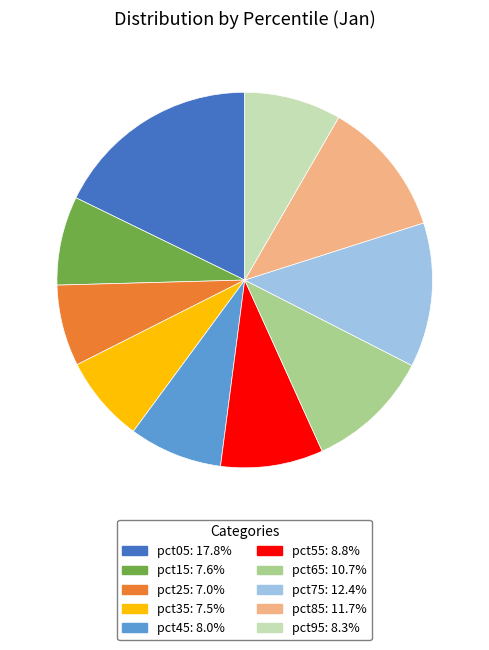

Which slice is the largest?

pct05